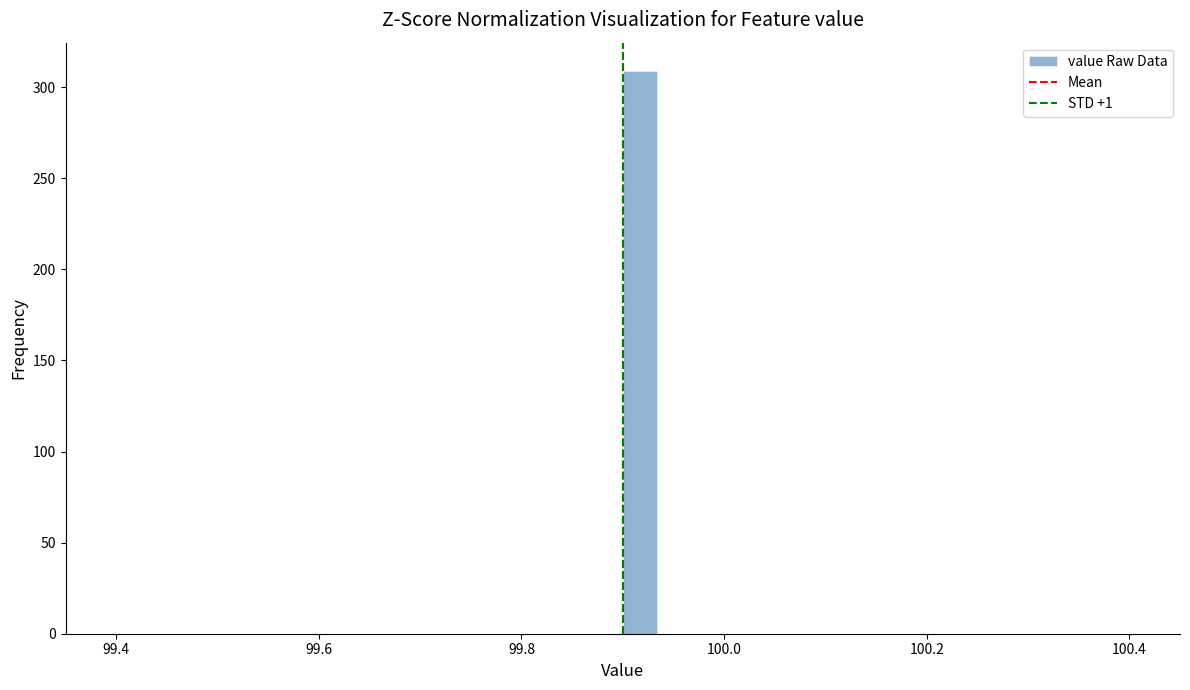

Around what value on the x-axis is the tallest bar? Give the approximate position of its centre, as read against the axis.

99.92